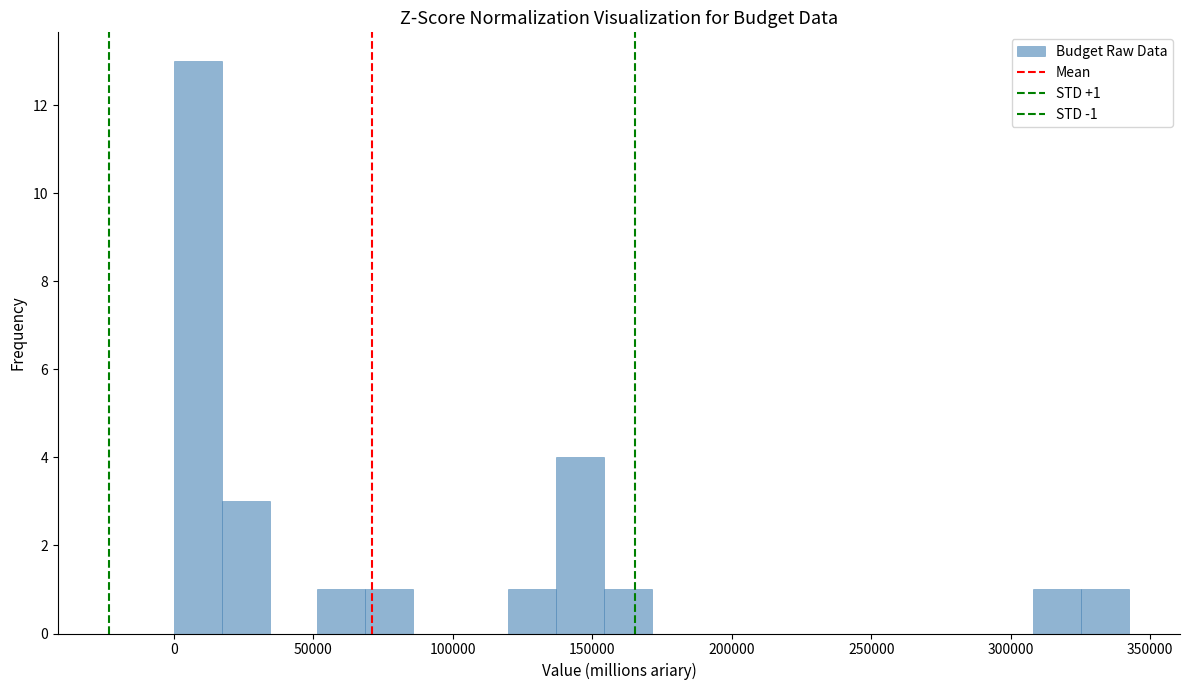

Read against the x-axis, roughly where is the centre of the tallest bar?

10000